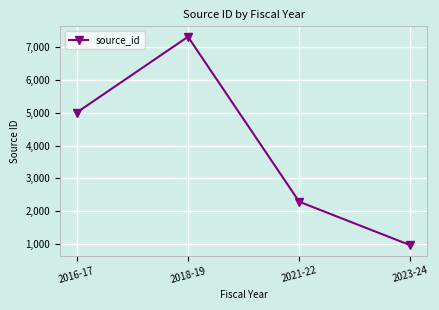

What is the label of the 2nd point from the left?

2018-19